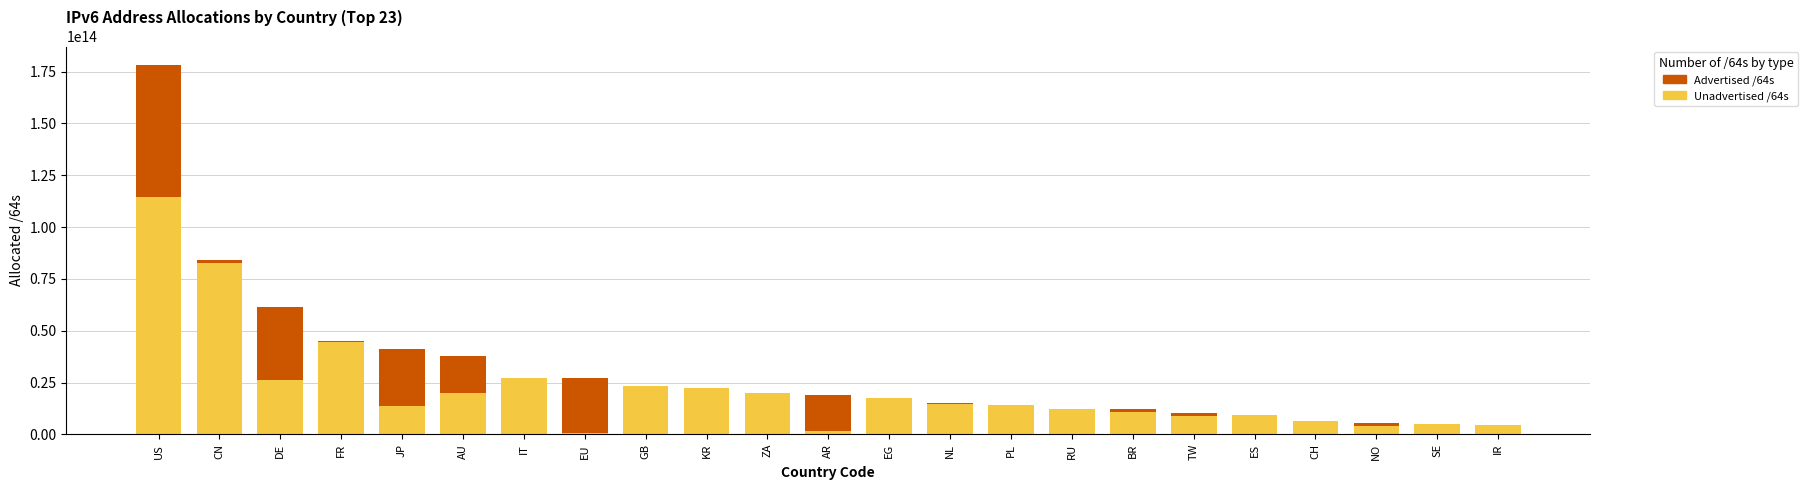

Which category has the highest value in the Unadvertised /64s series?

US